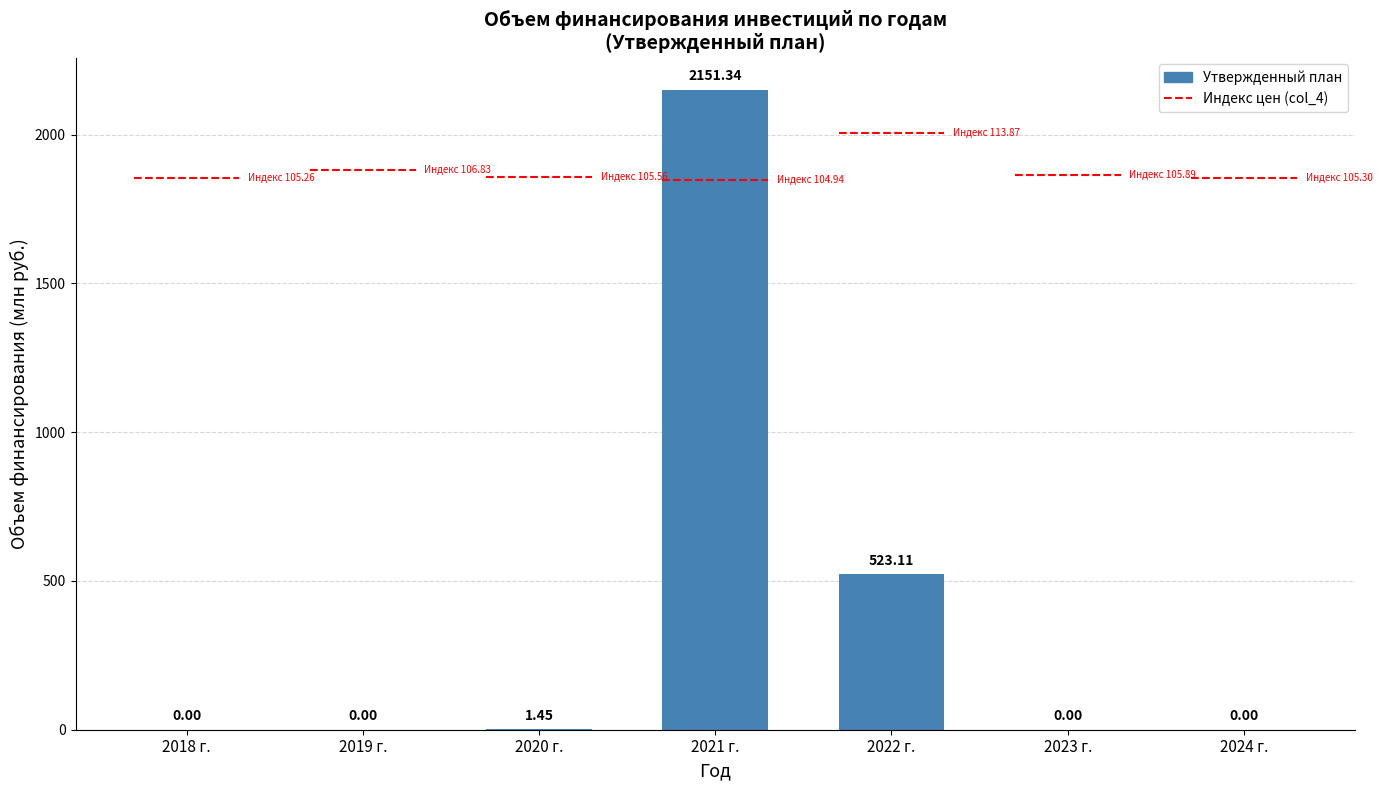

Reading left to right, transcribe all the data shown in this chart.

0.0	0.0	1.5	2151.3	523.1	0.0	0.0